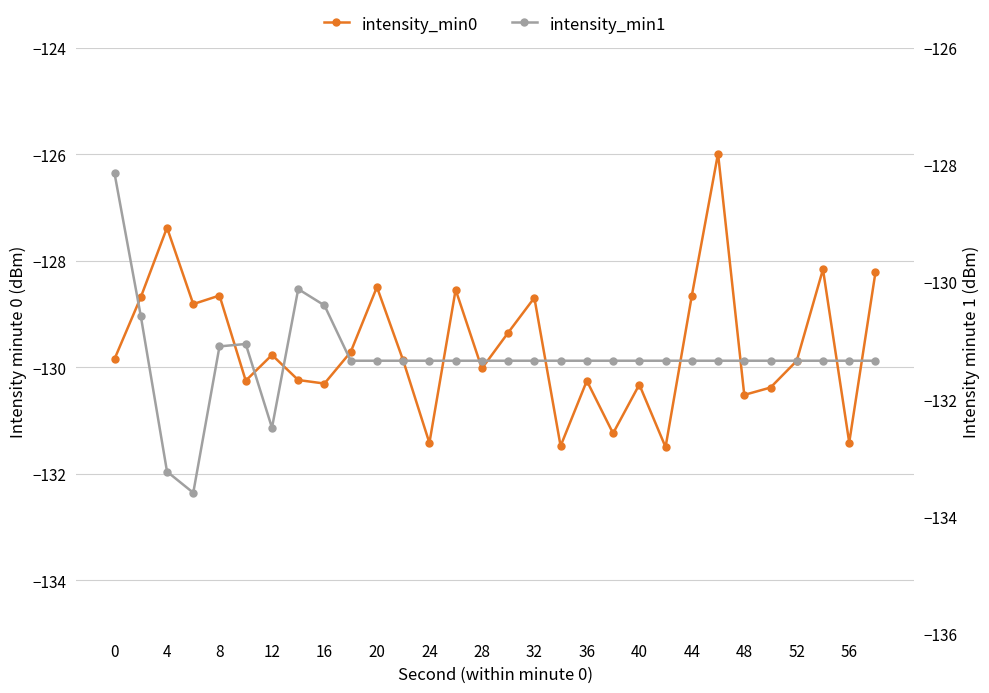

Read the intensity_min1 value at 0.

-128.1